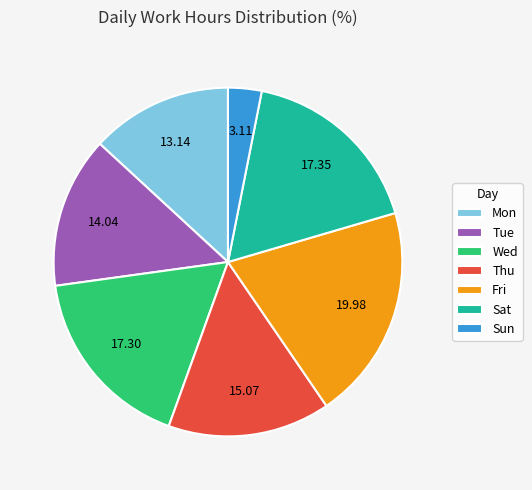

Which slice is the smallest?

Sun